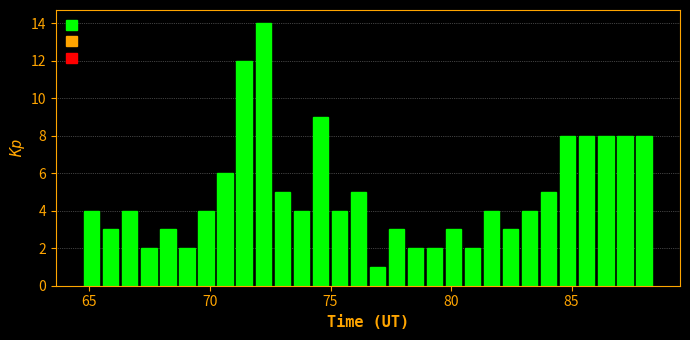

Around what value on the x-axis is the tallest bar? Give the approximate position of its centre, as read against the axis.

72.0